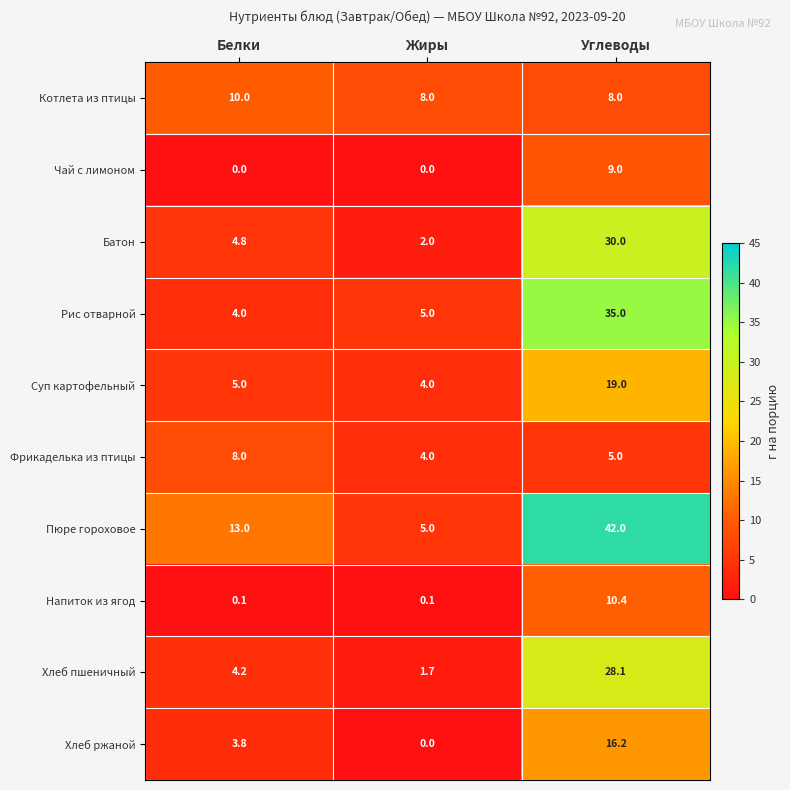

At which category is the sum across all series the highest?

Углеводы